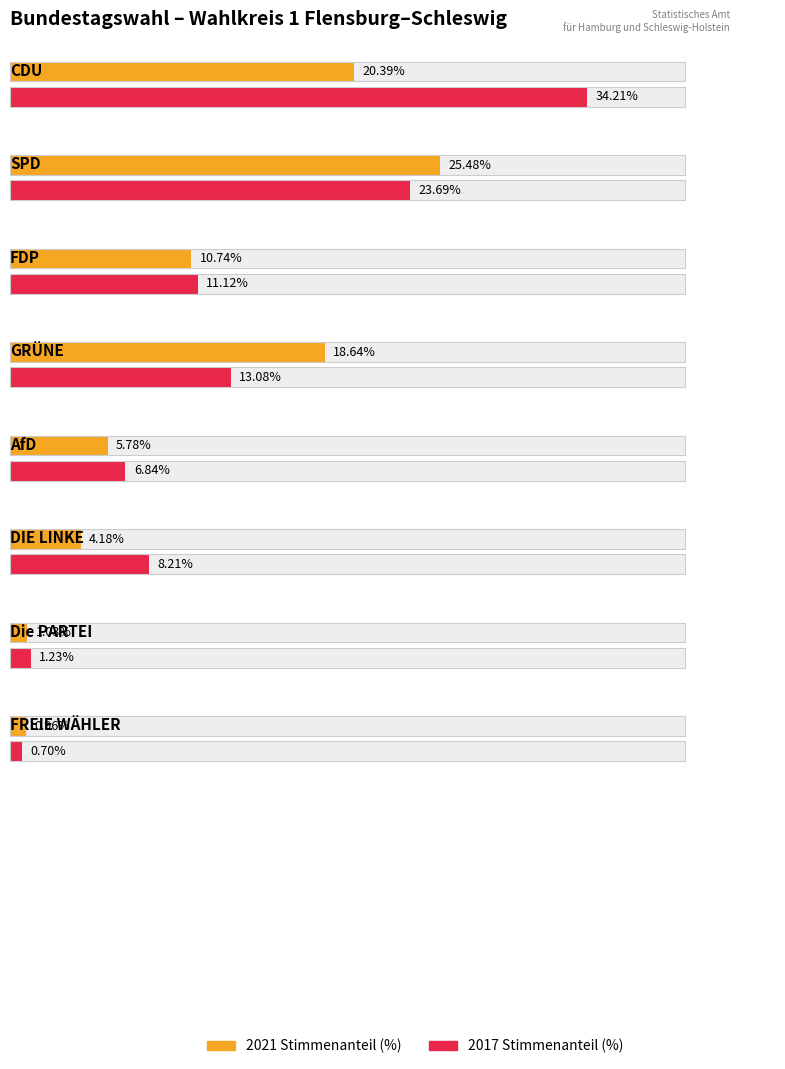

What is the label of the 6th bar from the right?

FDP